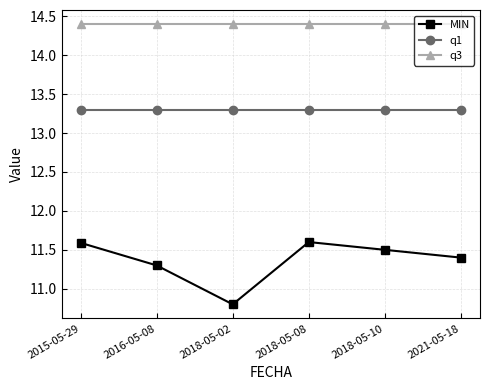

Which label corresponds to the smallest value in the chart?

2018-05-02